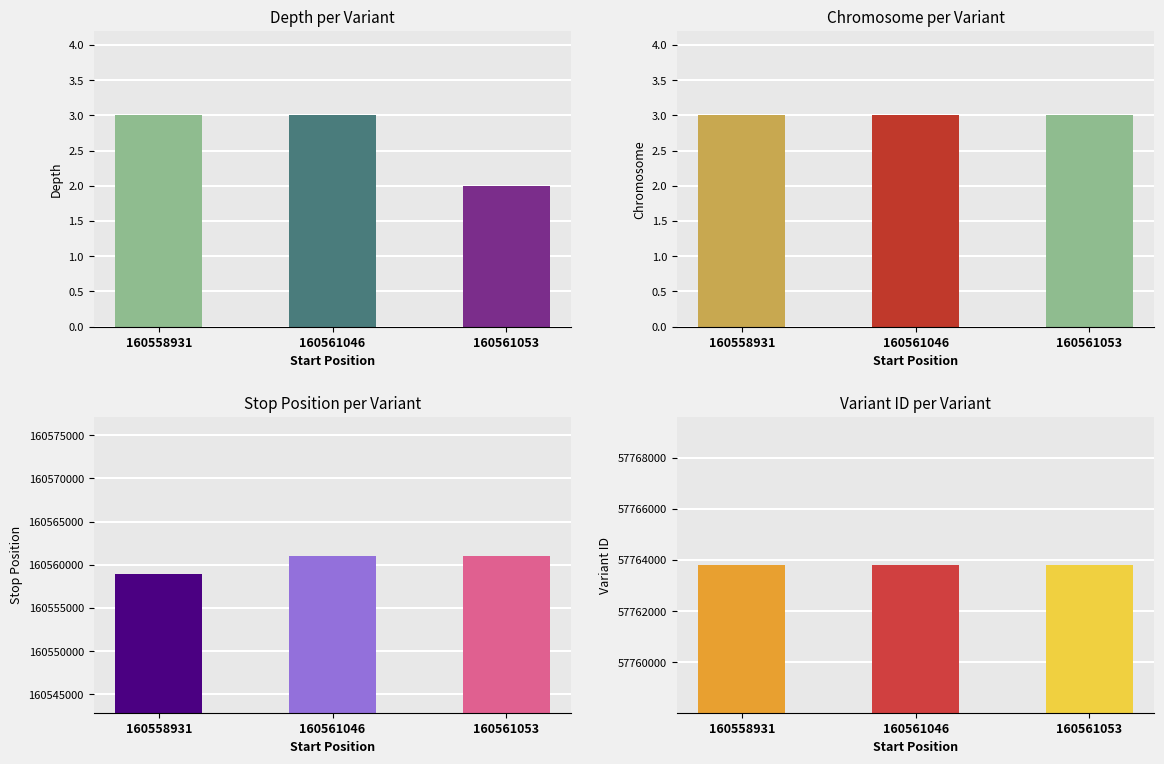

At which label does depth reach its peak?

160558931